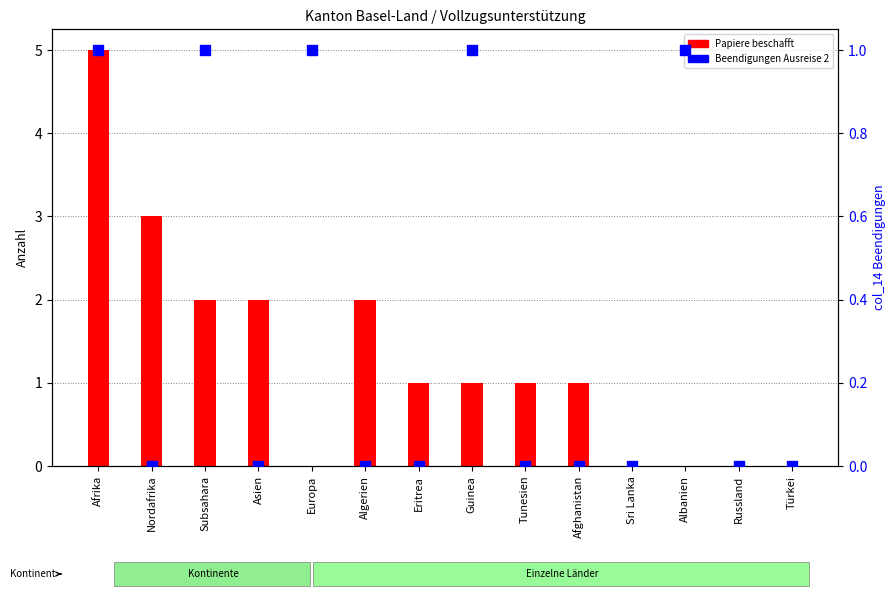

Which series reaches the maximum Y coordinate?

Papiere beschafft